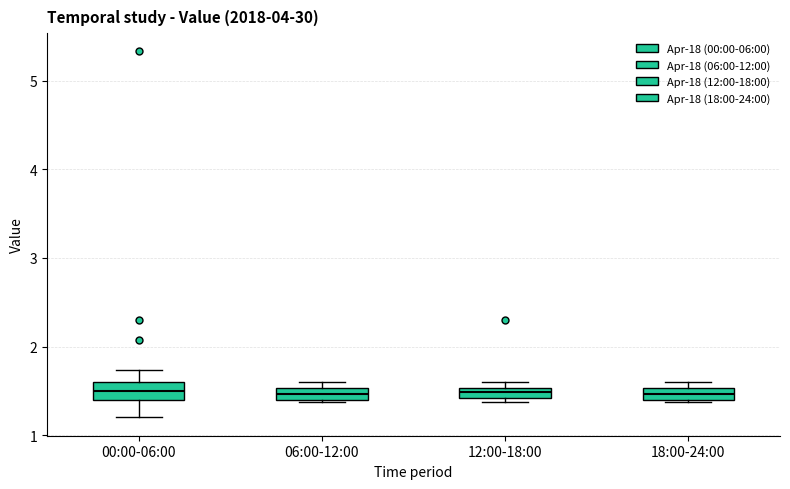

Where is the upper edge of the box for 18:00-24:00 on the y-axis? The values are not printed on the chart, so give them approximately, as read against the axis.

1.5